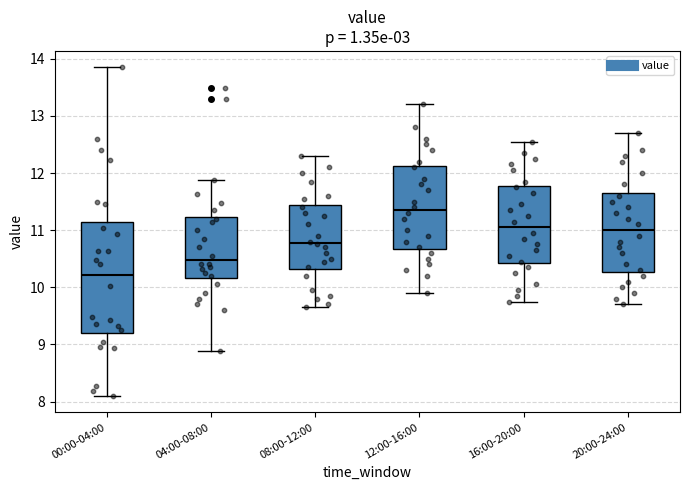

Comparing the boxes themselves (not the whiskers), which one is the tallest?

00:00-04:00